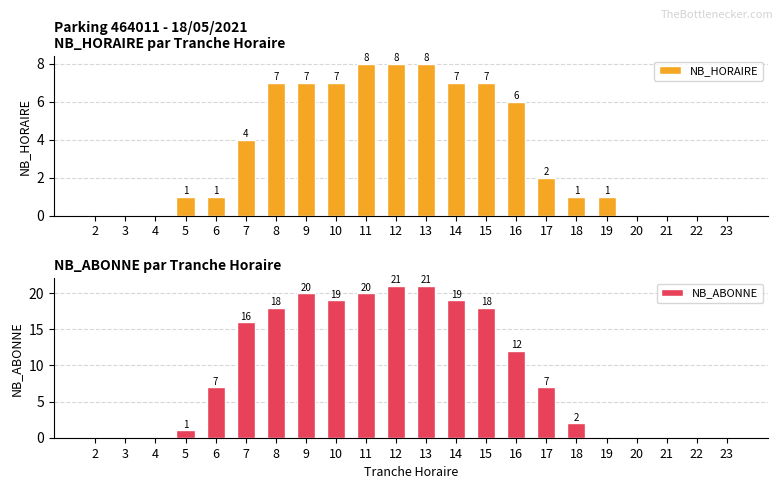

Does the chart contain stacked bars?

No